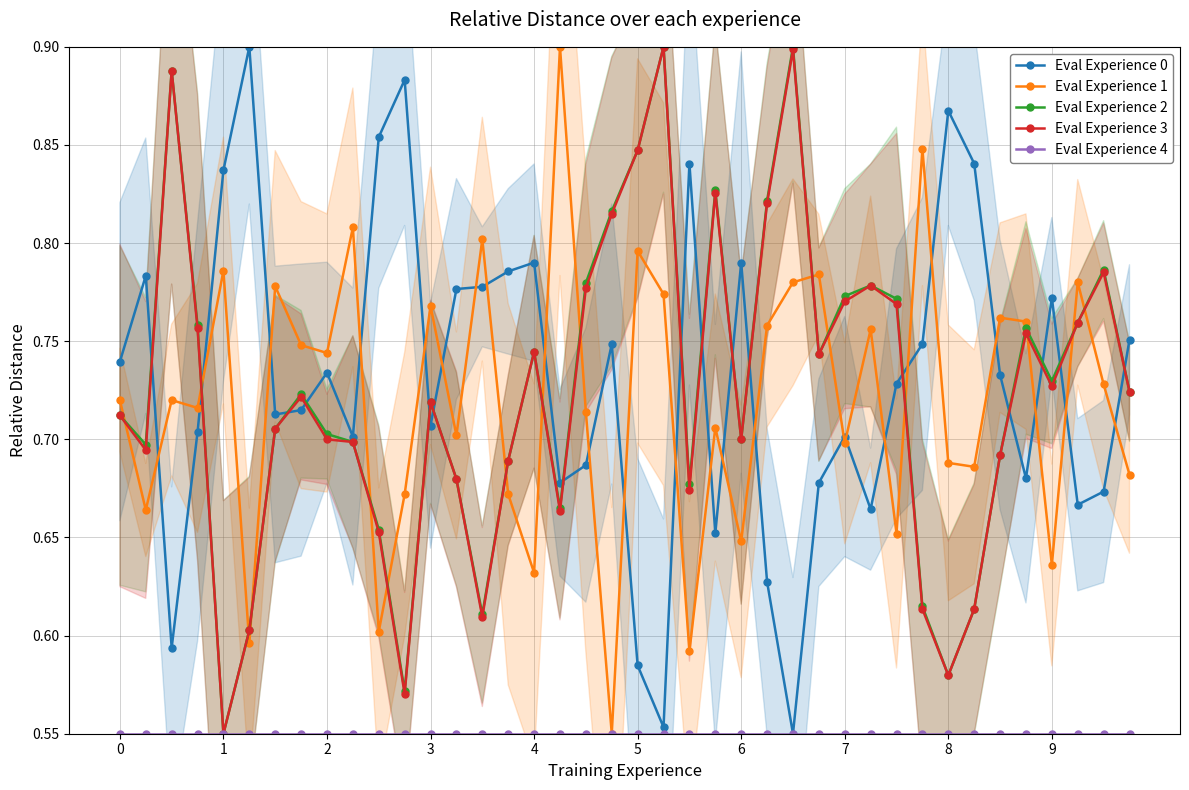

Does the chart have visible grid lines?

Yes